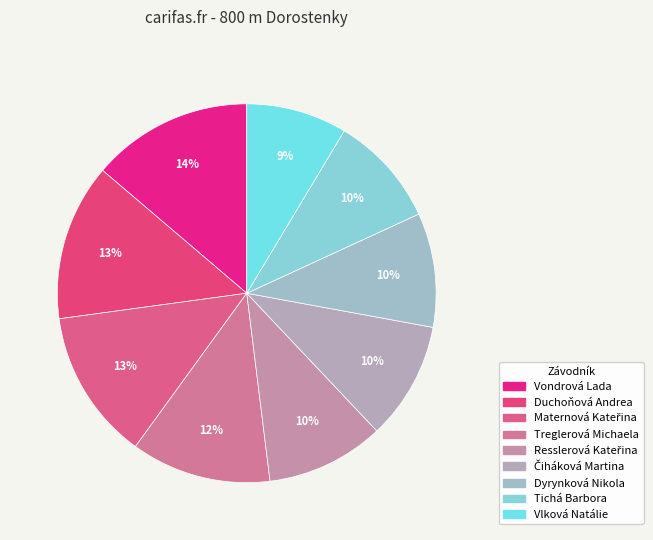

Is there any slice that represents more than half of the pie?

No